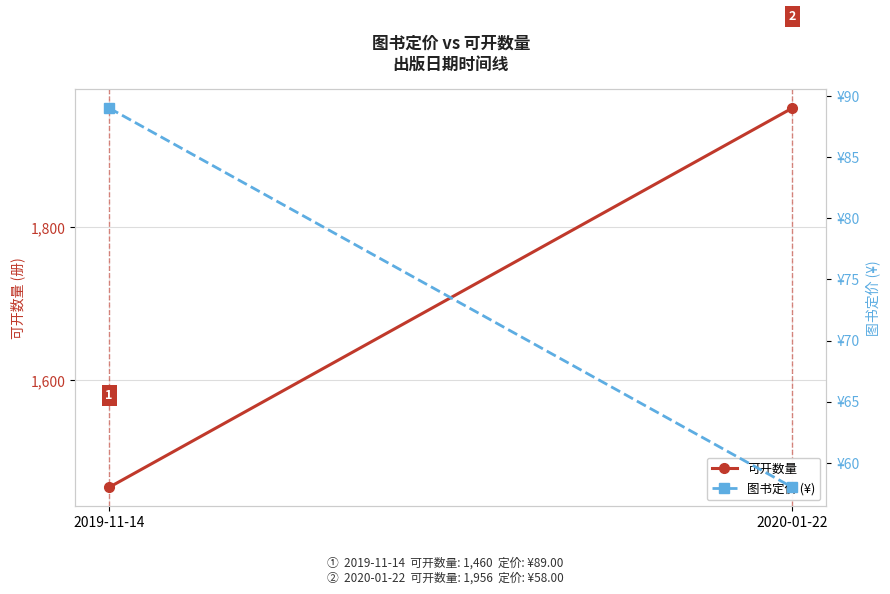

How many lines are shown in the chart?

2